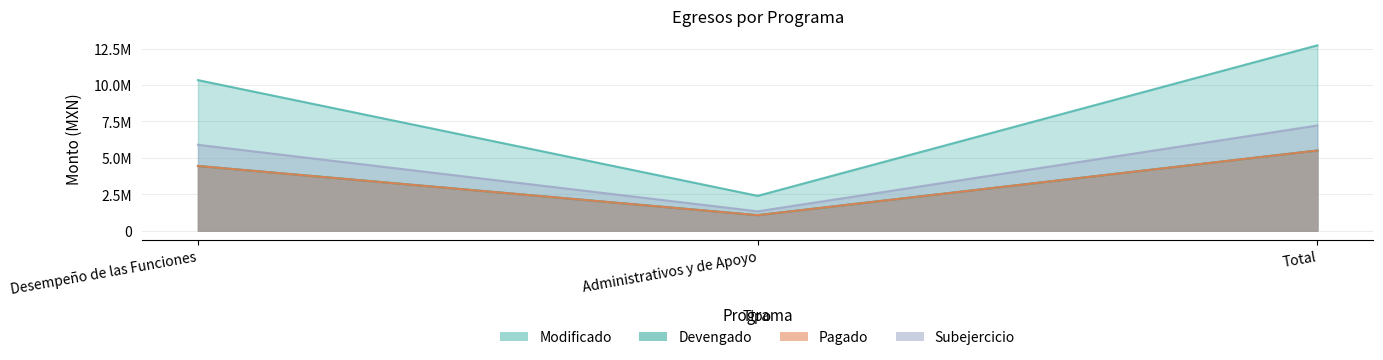

Which category has the lowest value in the Devengado series?

Administrativos y de Apoyo